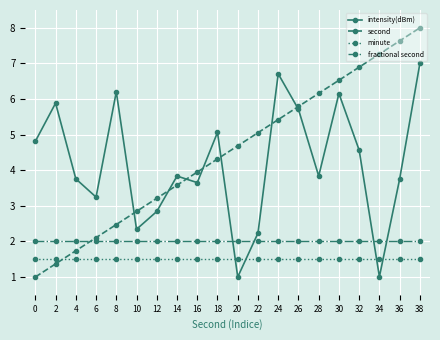

What is the average value of the fractional second series?

2.0